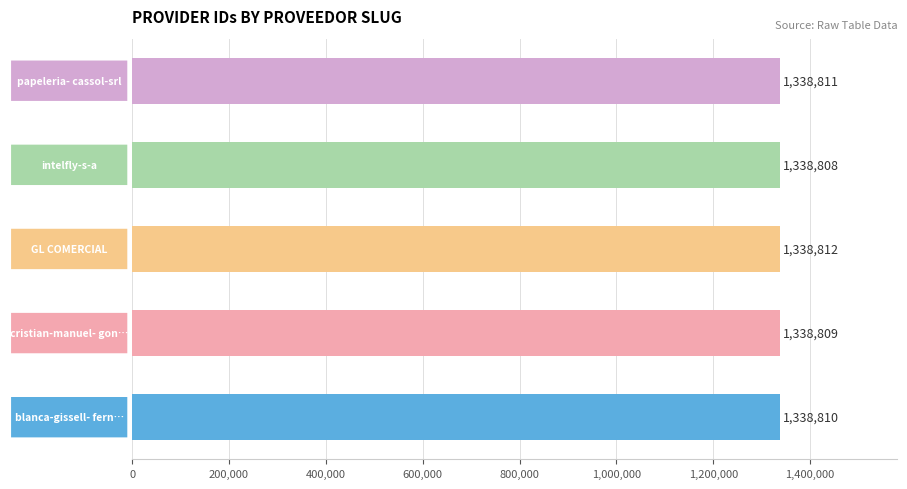

Reading top to bottom, what are all the values shown in this chart?

1338811	1338808	1338812	1338809	1338810